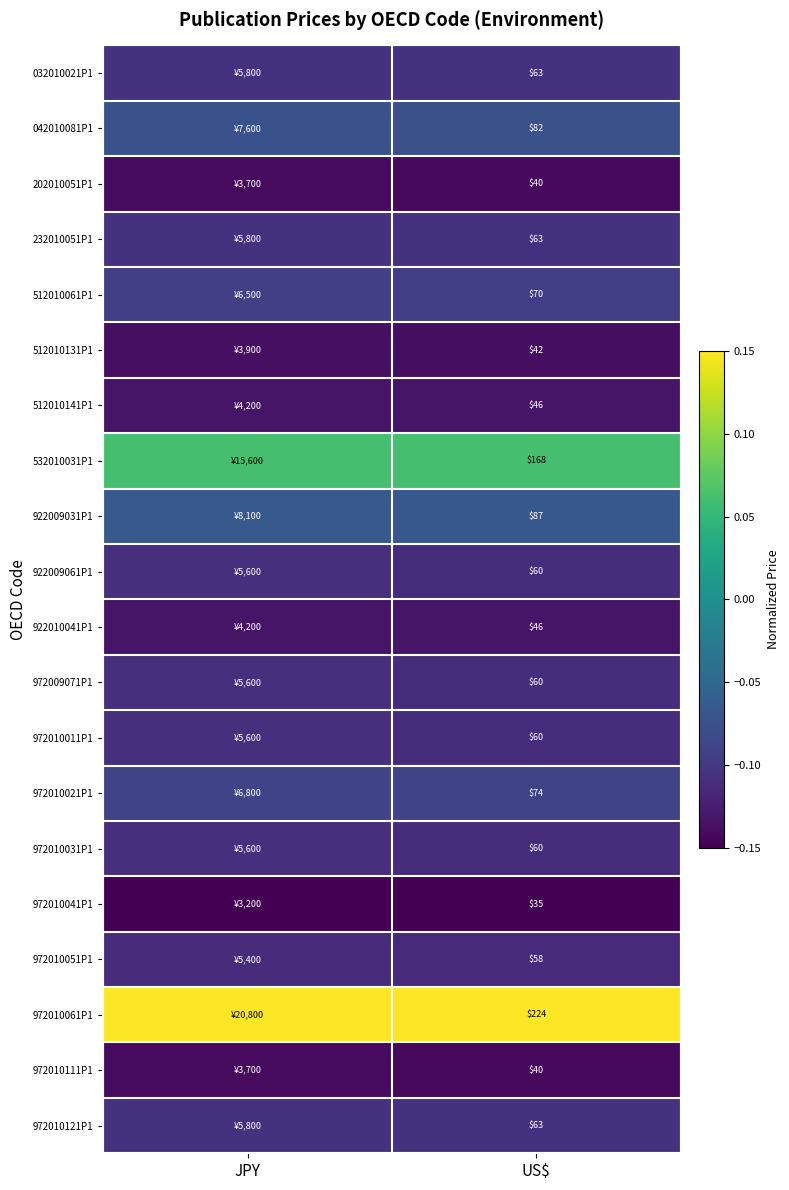

Is the value of 972010011P1 at JPY greater than the value of 042010081P1 at JPY?

No